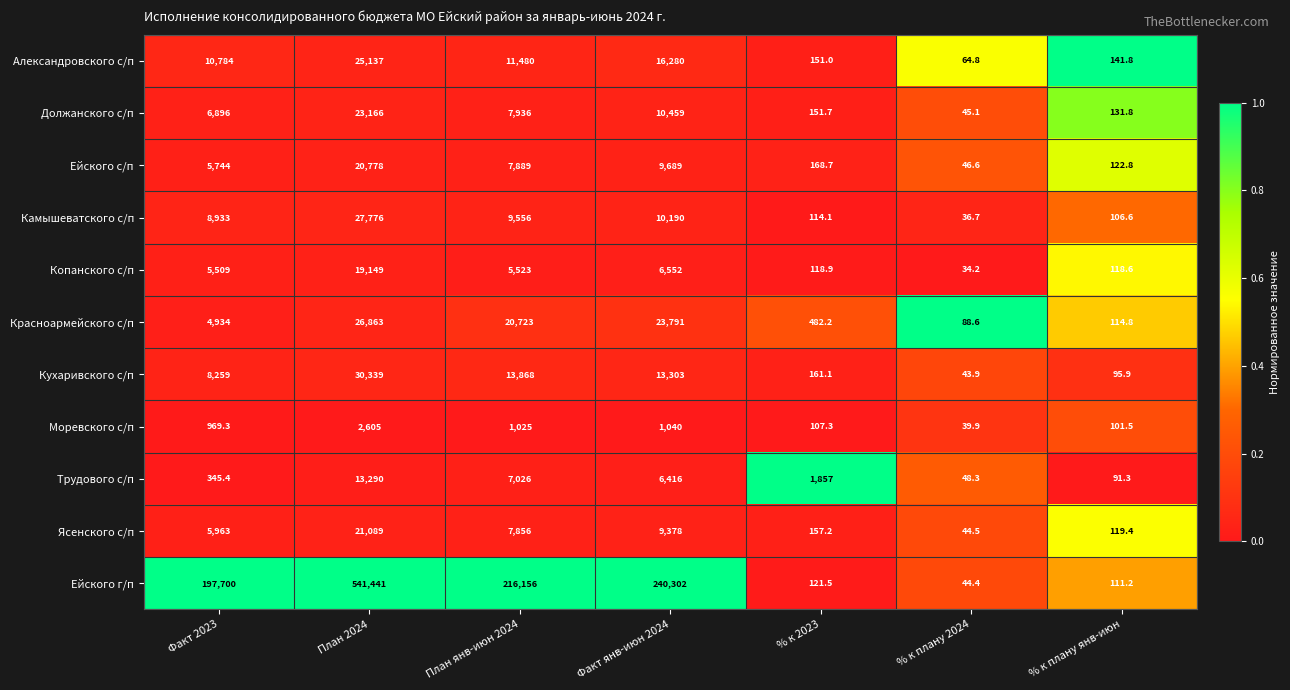

Which series has the widest spread of values?

Ейского г/п